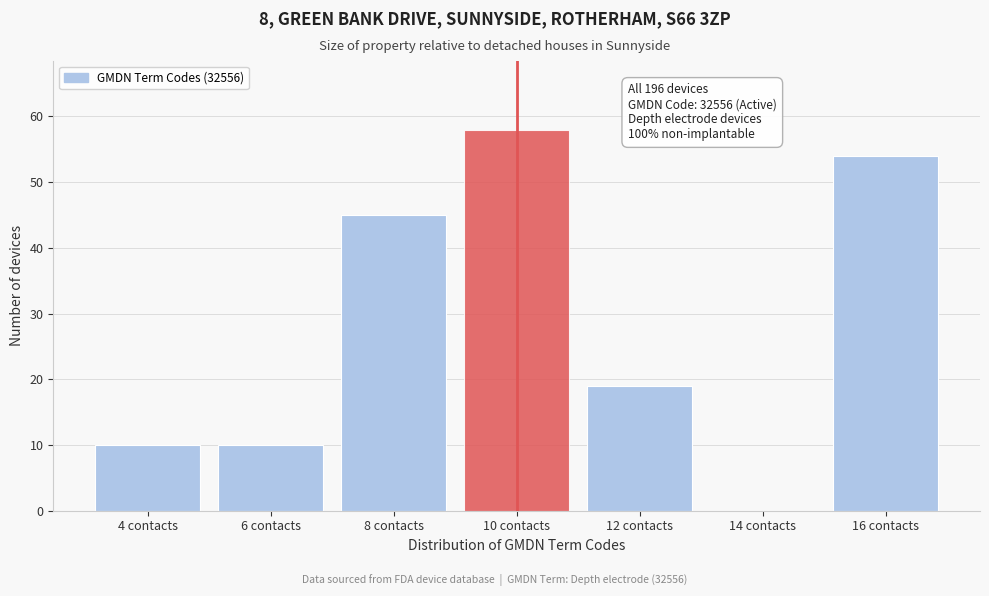

Reading left to right, what are all the values shown in this chart?

4 contacts=10	6 contacts=10	8 contacts=45	10 contacts=58	12 contacts=19	14 contacts=0	16 contacts=54